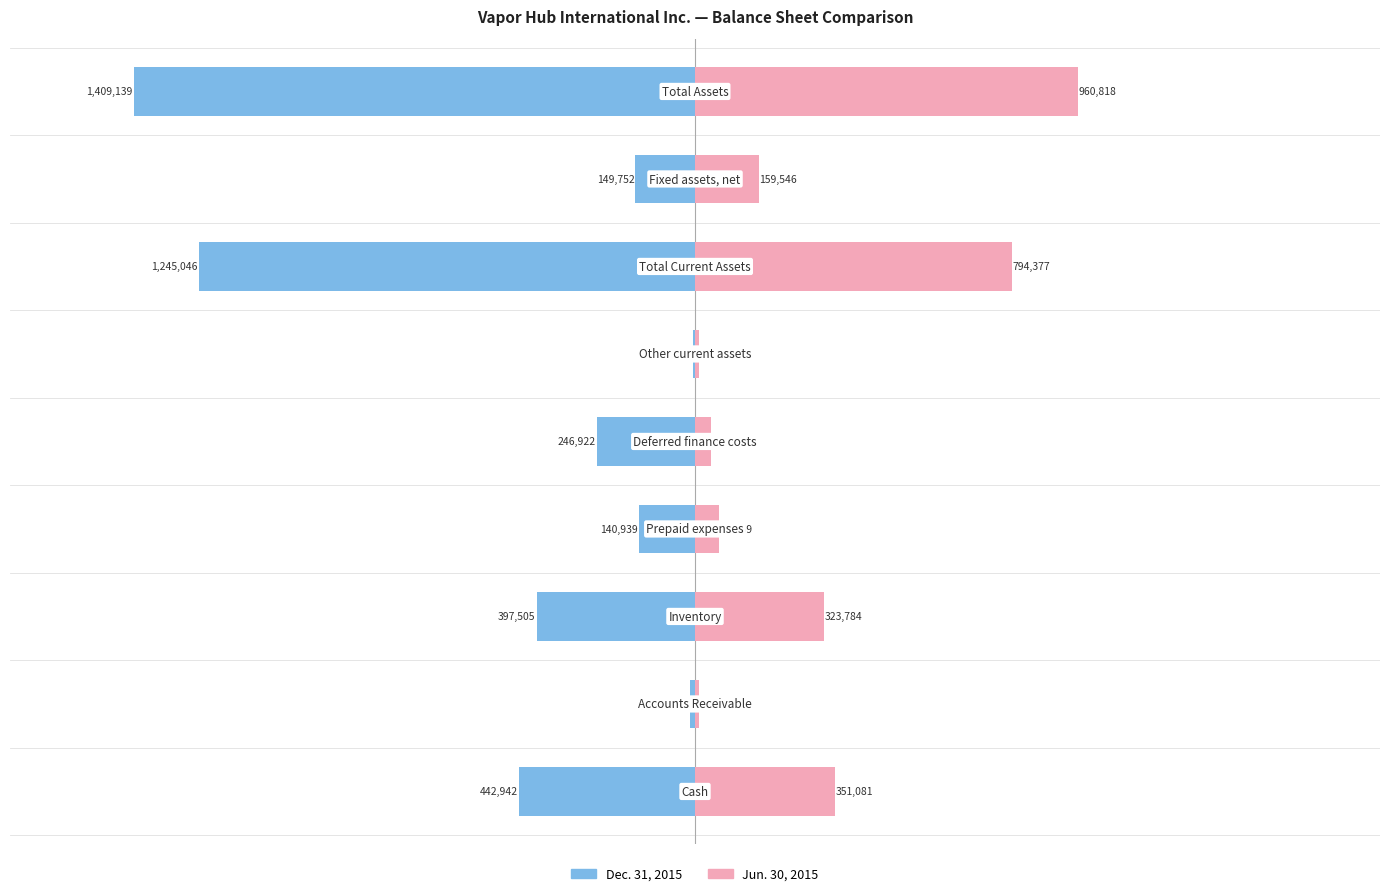

Are the bars grouped side by side (vs. stacked)?

Yes